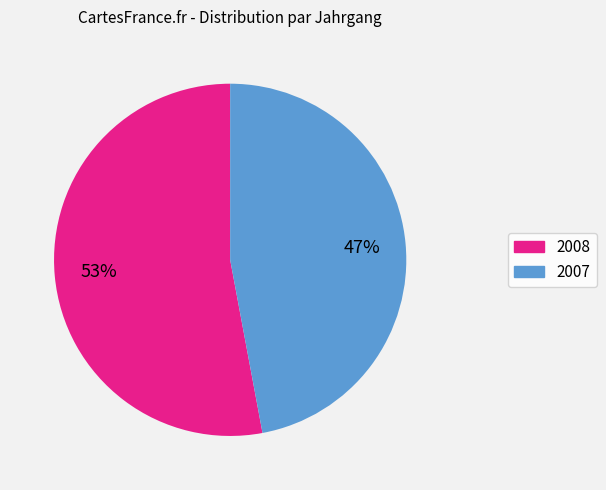

Combined, do 2007 and 2008 account for over 50%?

Yes